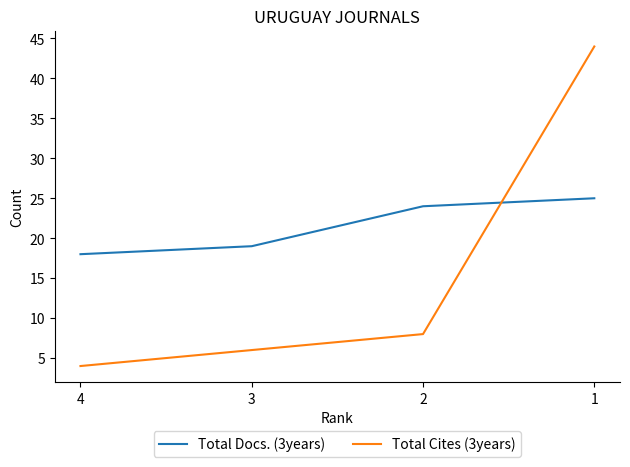

What is the difference between the maximum and minimum values in the Total Cites (3years) series?

40